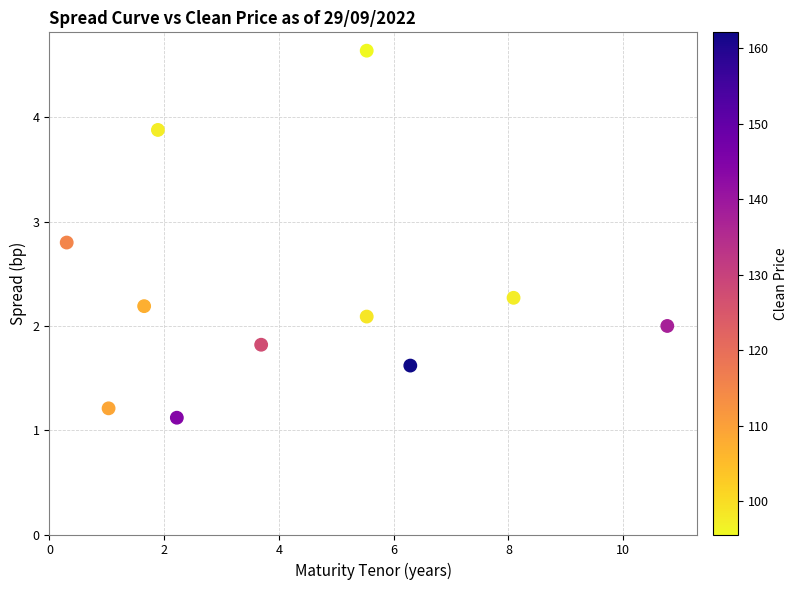

What is the average X value?

4.3